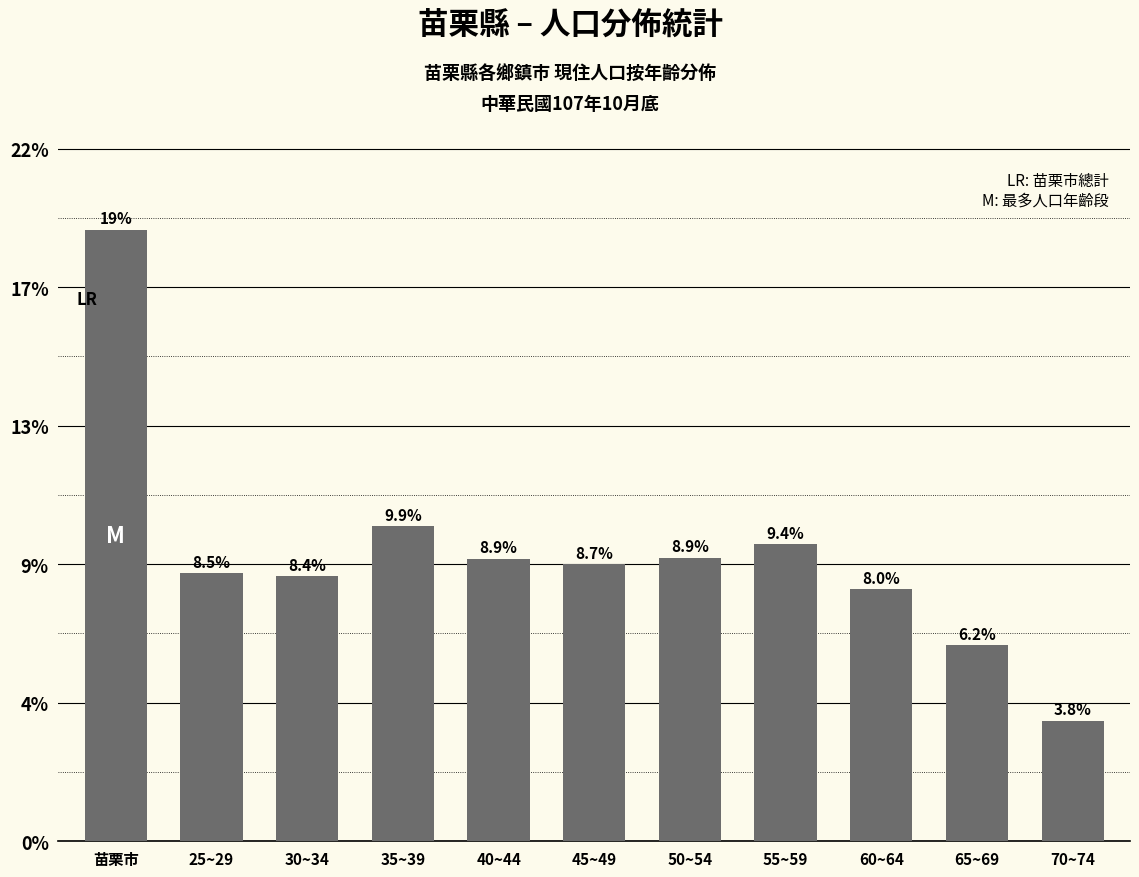

What is the approximate value at 50~54, to the nearest 10?

40920